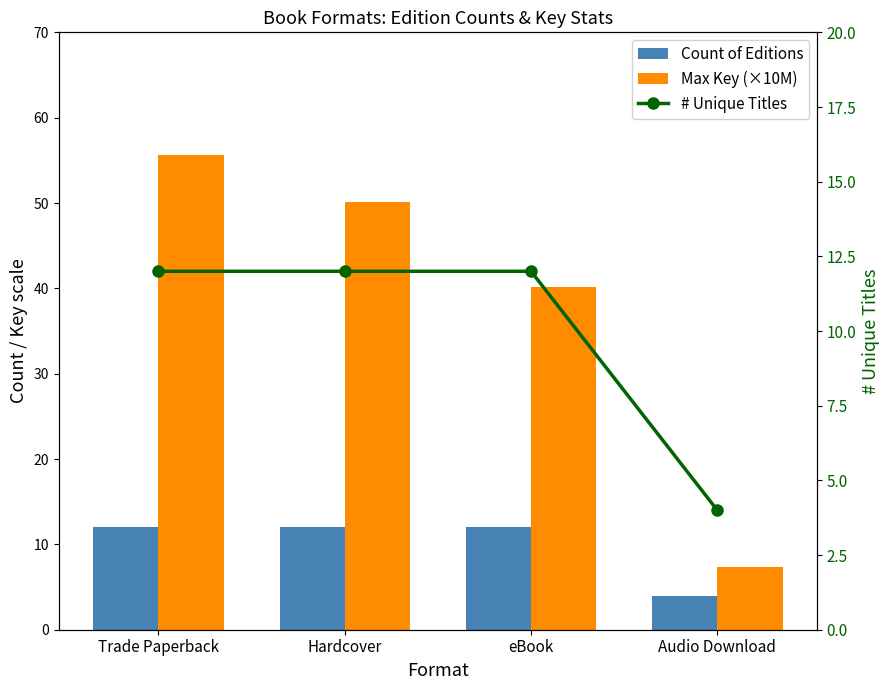

What is the label of the 4th bar from the right?

Trade Paperback